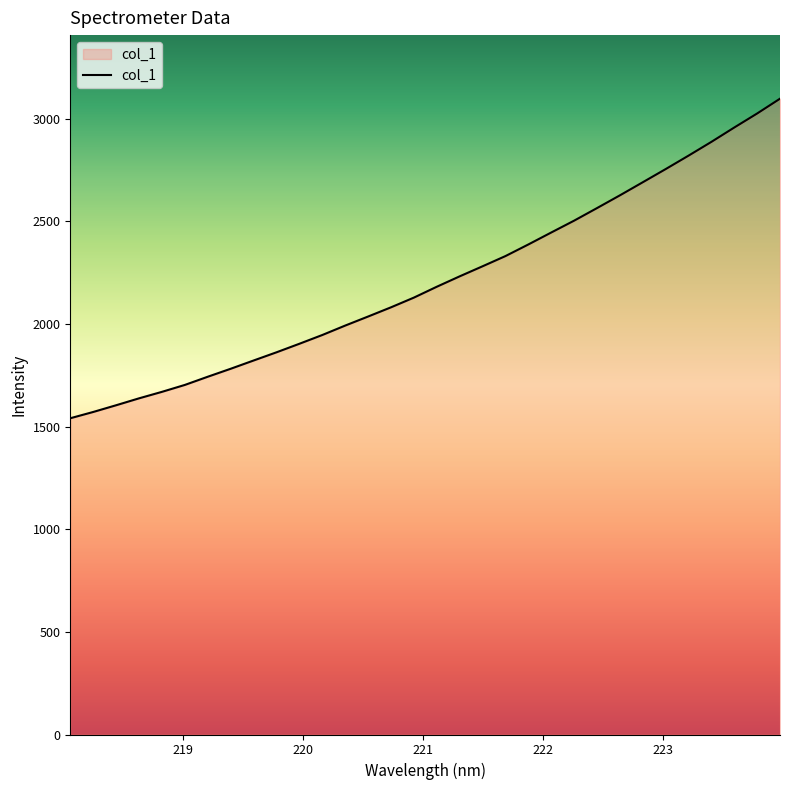

What is the maximum value shown in the chart?

3096.6